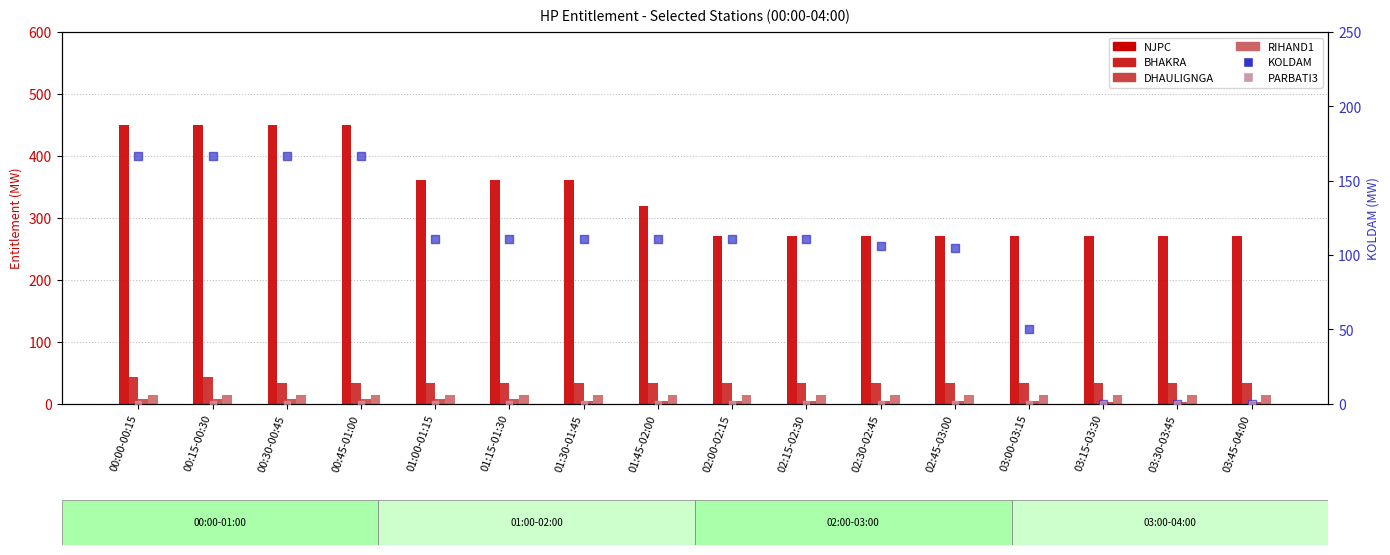

What is the total value across all series at 00:45-01:00?

670.9